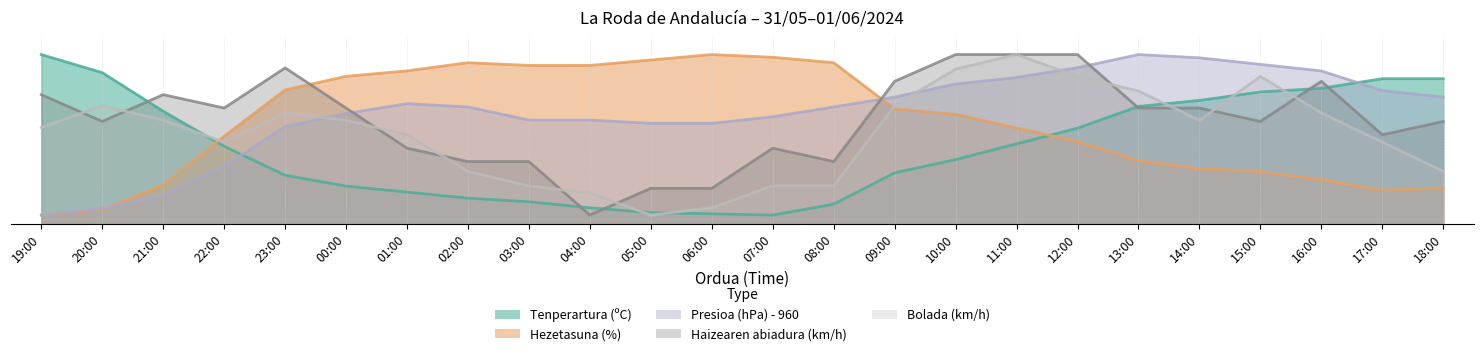

Which label corresponds to the largest value in the chart?

19:00